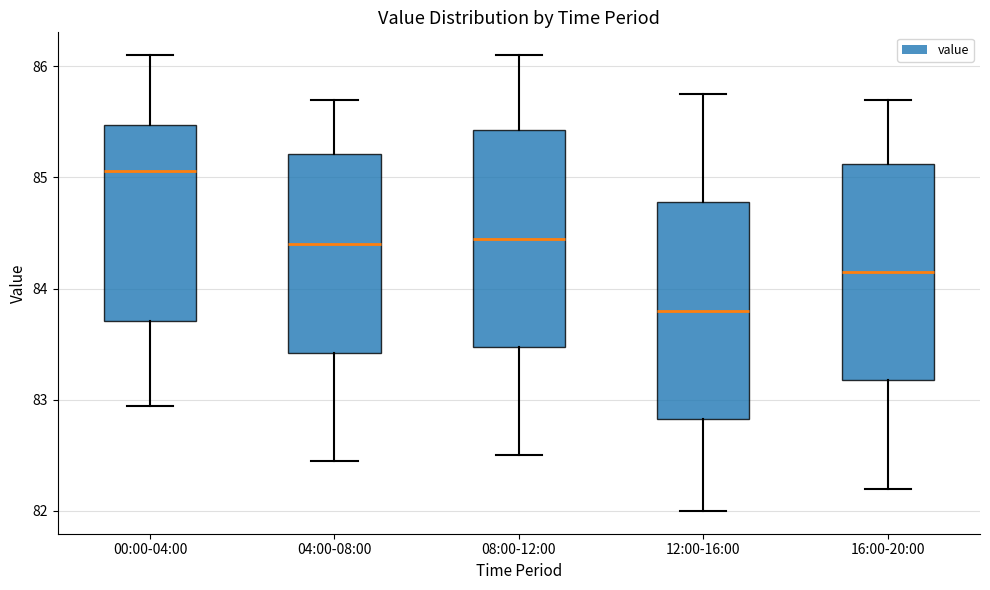

Reading left to right, read every box against the y-axis: the position of its median line, the range the box covers, and the ends of its whiskers. The values are not printed on the chart, so give them approximately, as read against the axis.

00:00-04:00: median 85.1, box 83.7 to 85.5, whiskers 82.9 to 86.1
04:00-08:00: median 84.4, box 83.4 to 85.2, whiskers 82.5 to 85.7
08:00-12:00: median 84.5, box 83.5 to 85.4, whiskers 82.5 to 86.1
12:00-16:00: median 83.8, box 82.8 to 84.8, whiskers 82.0 to 85.8
16:00-20:00: median 84.2, box 83.2 to 85.1, whiskers 82.2 to 85.7